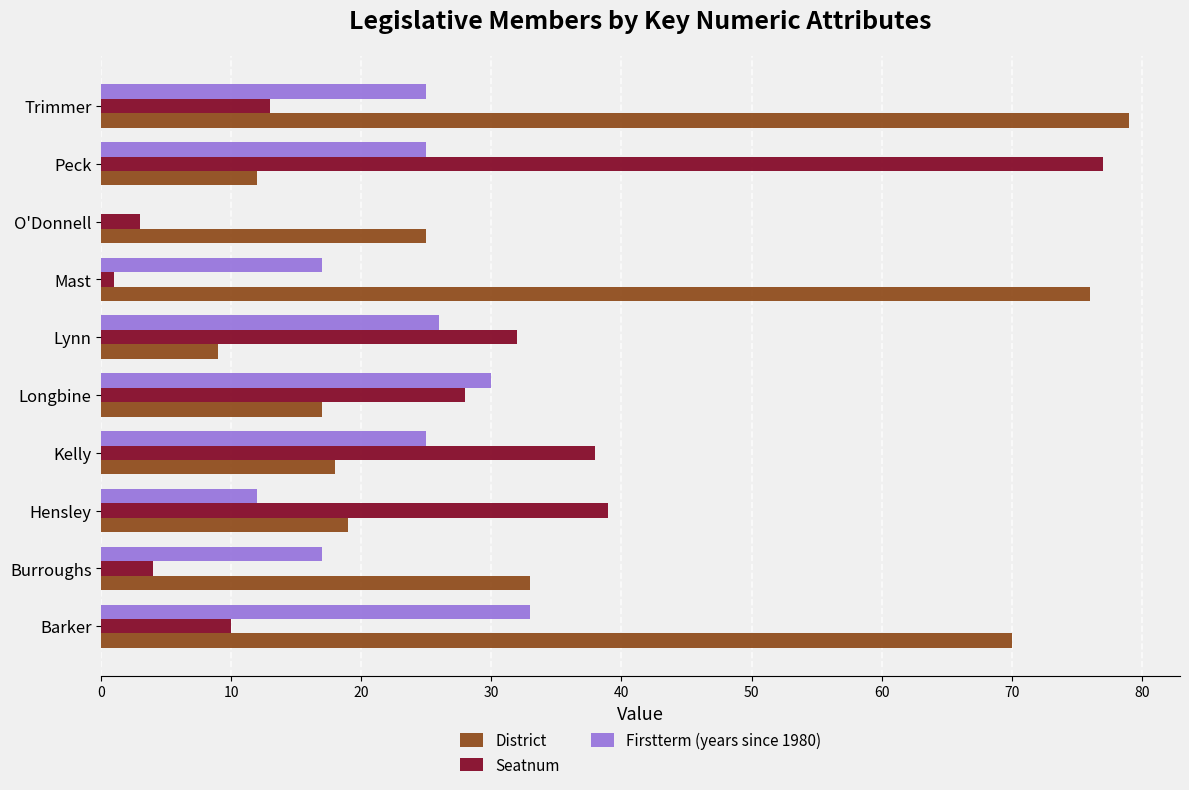

The Seatnum series shows 10 at Barker. True or false?

True